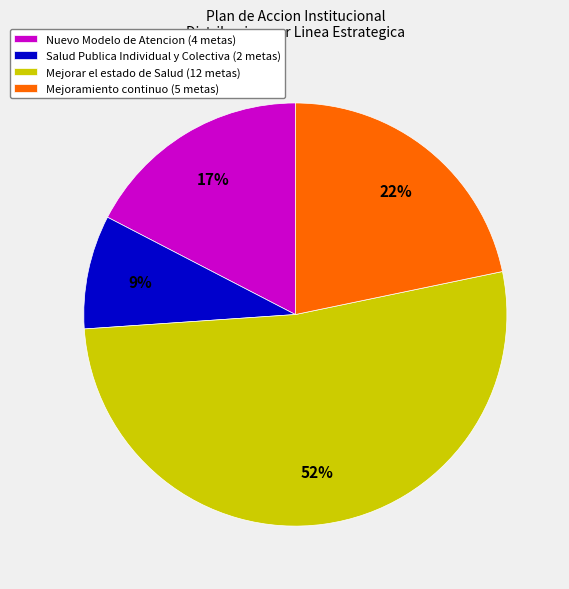

To the nearest percent, what portion does Nuevo Modelo de Atencion (4 metas) represent?

17%